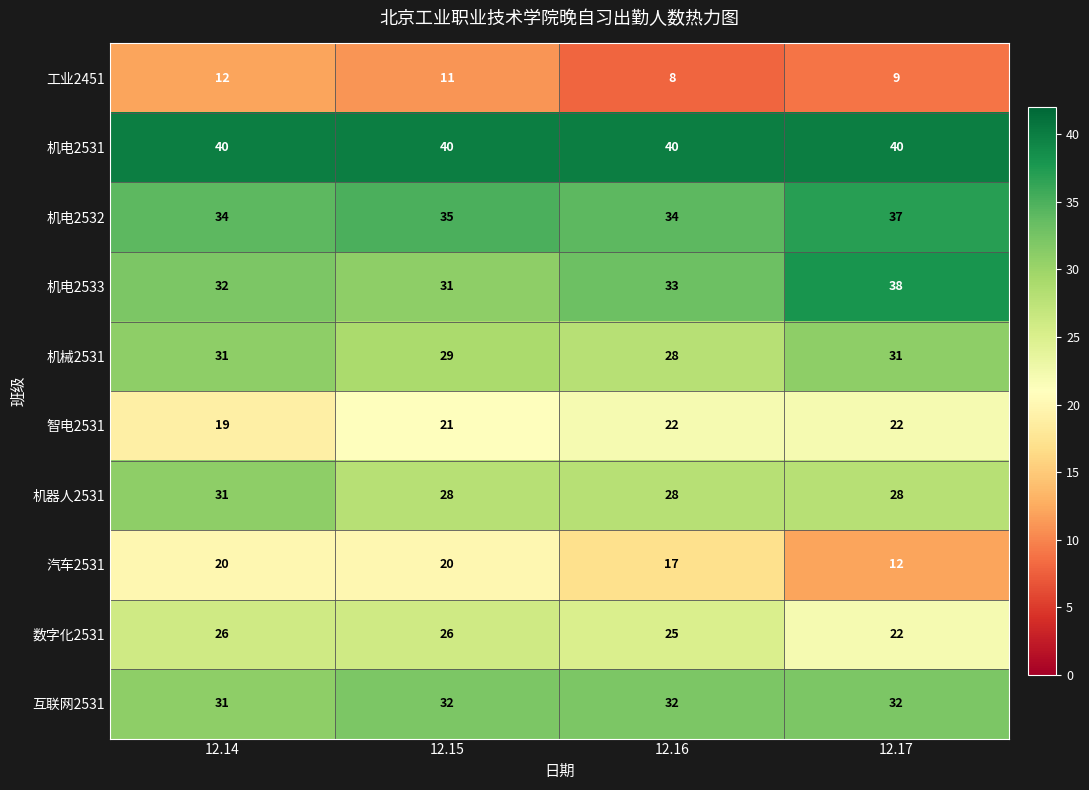

What is the total value across all series at 12.17?

271